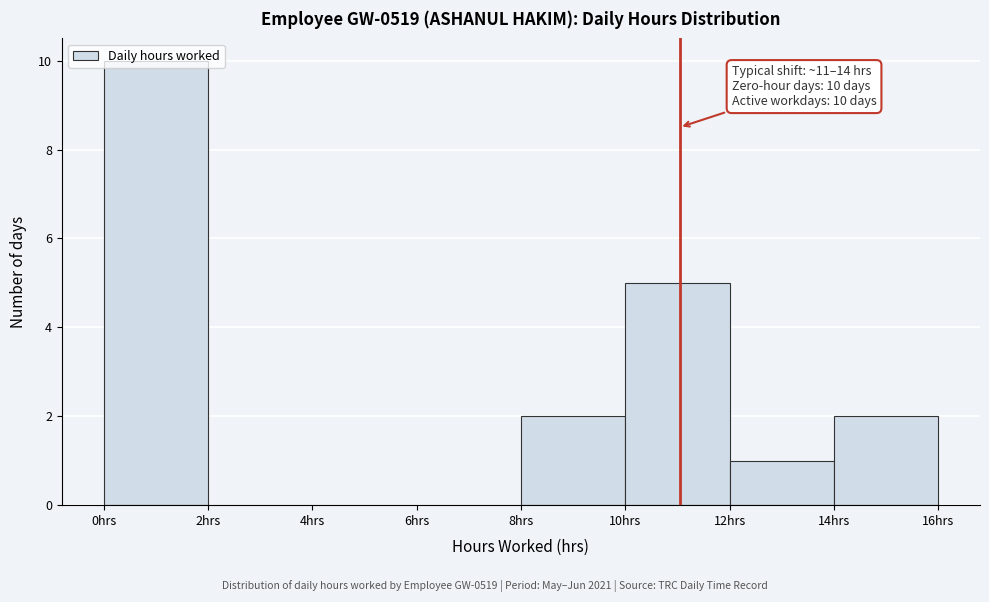

Over which range of the x-axis is the bar tallest?

0 to 2